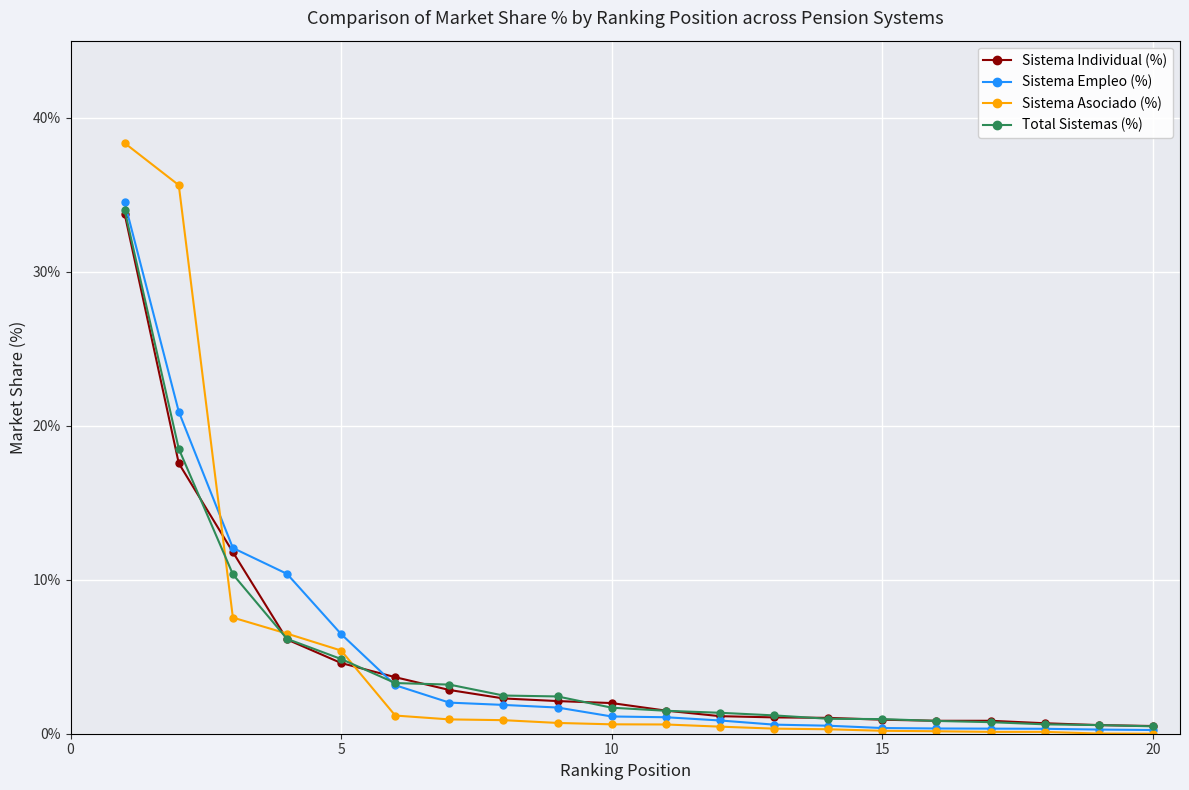

What is the maximum value for Sistema Individual (%)?

33.8